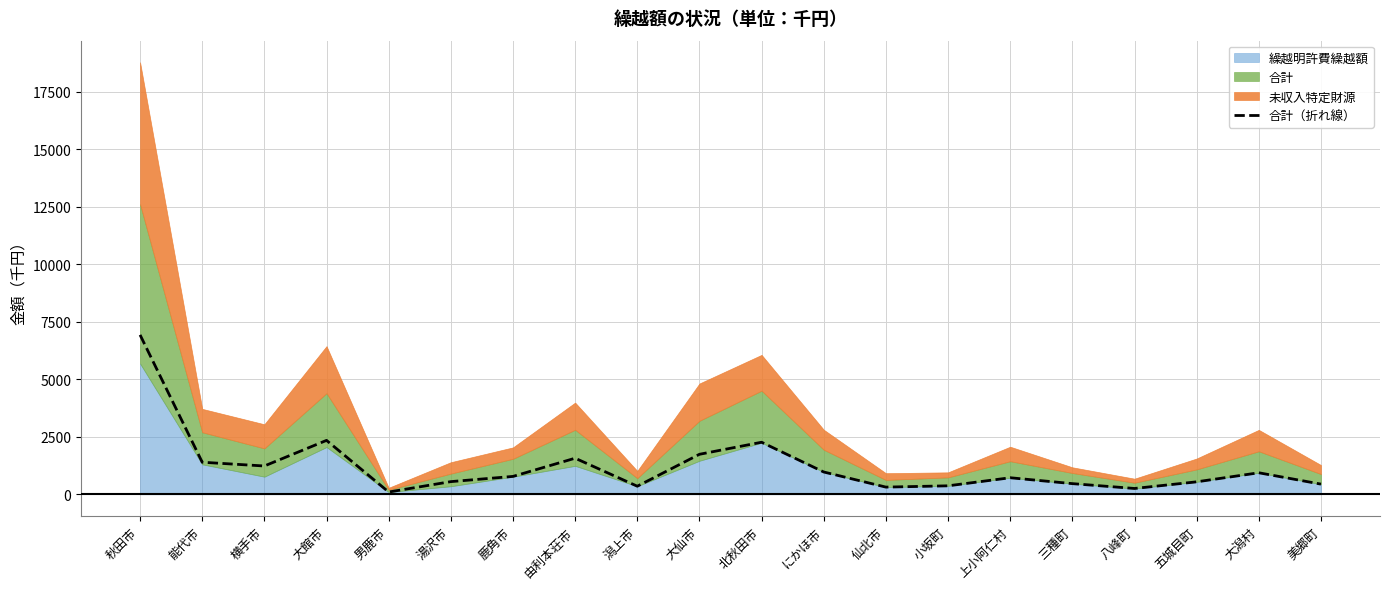

Between 由利本荘市 and 男鹿市, which is larger?

由利本荘市